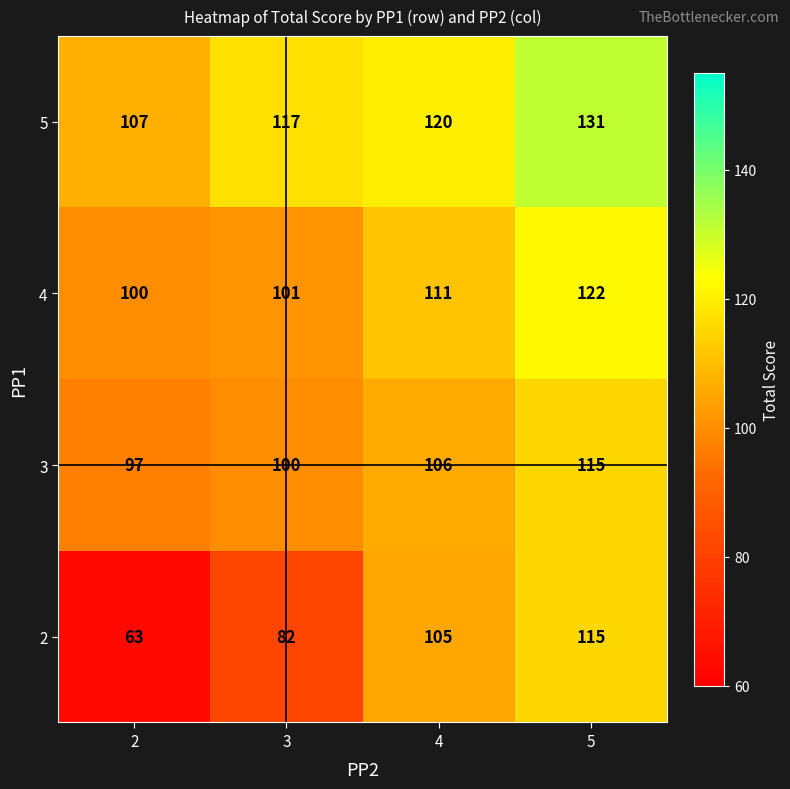

What is the difference between the highest and lowest values at 2?

44